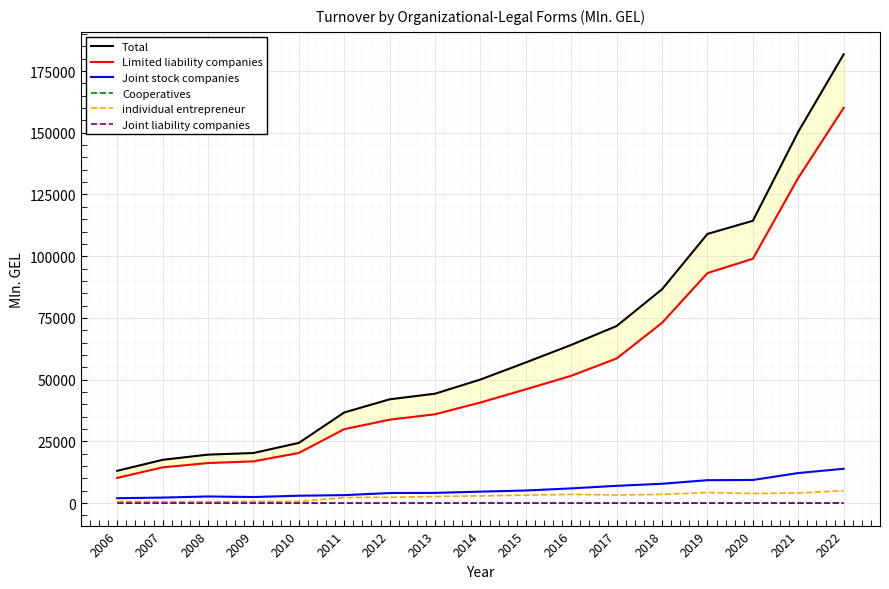

What is the greatest value displayed?

181765.5